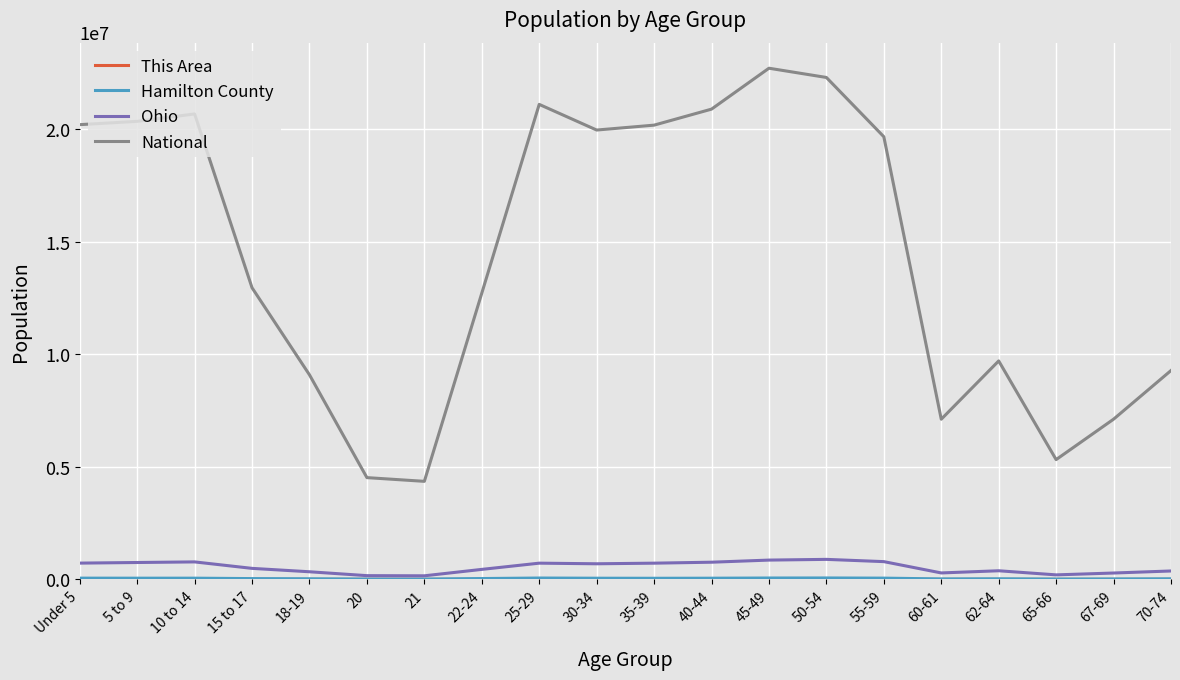

At which label is National closest to 13531442?

15 to 17